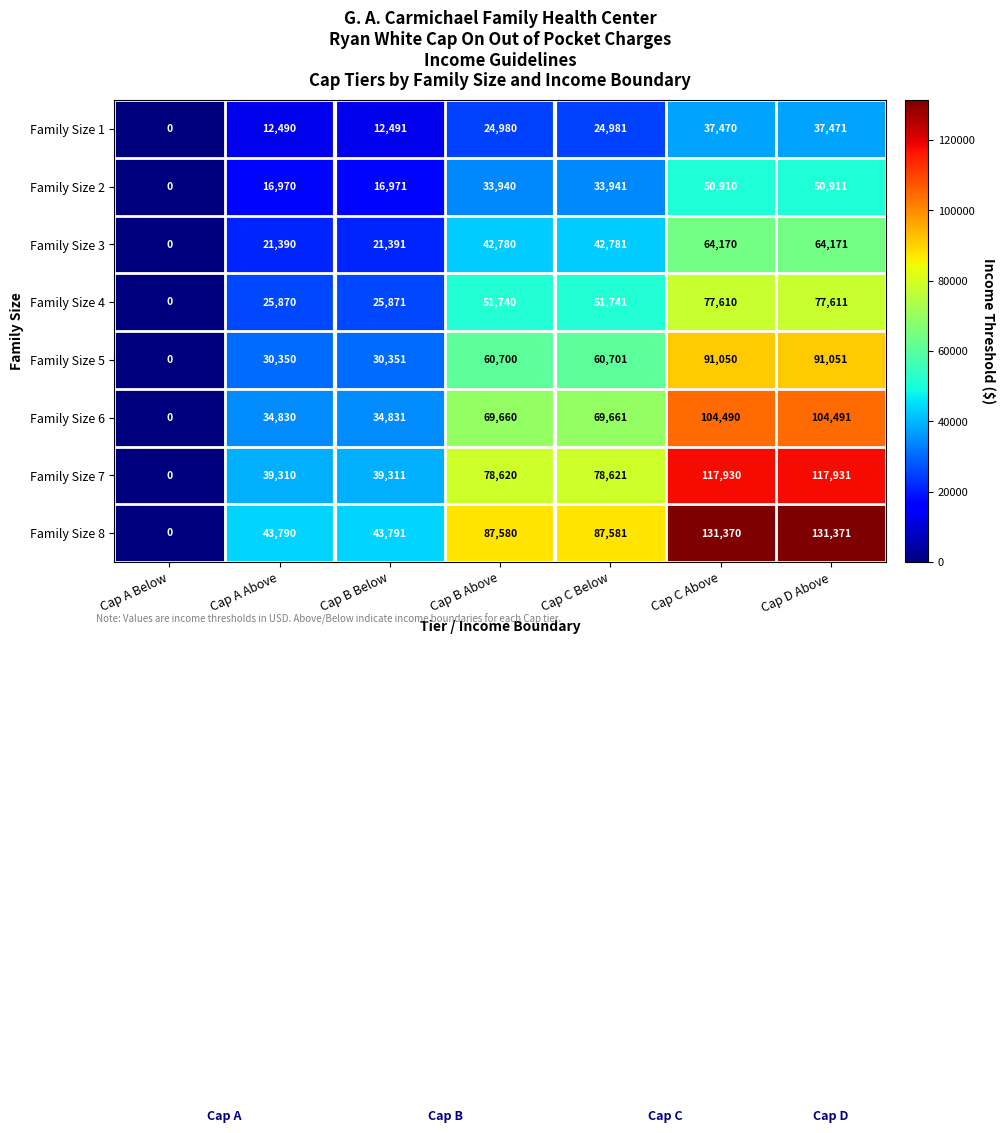

Count the number of categories in the chart.

7